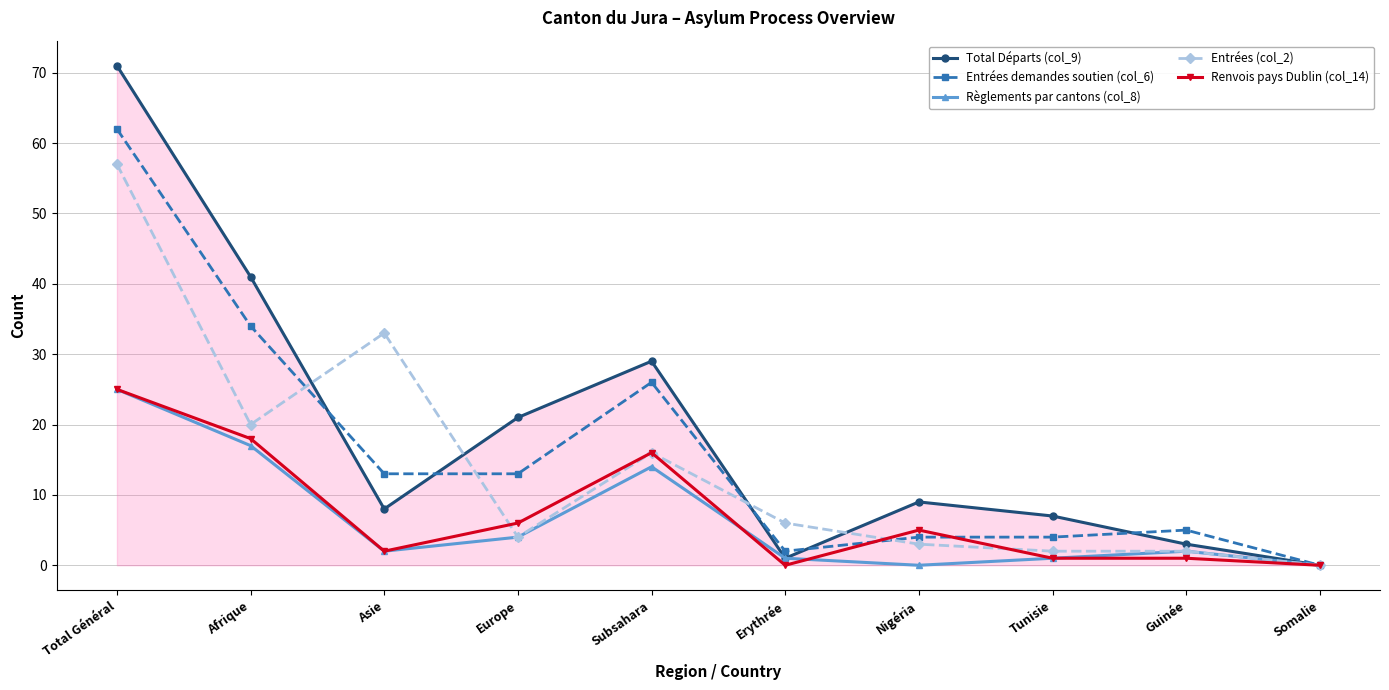

How many interior local peaks does the Règlements par cantons (col_8) series have?

2